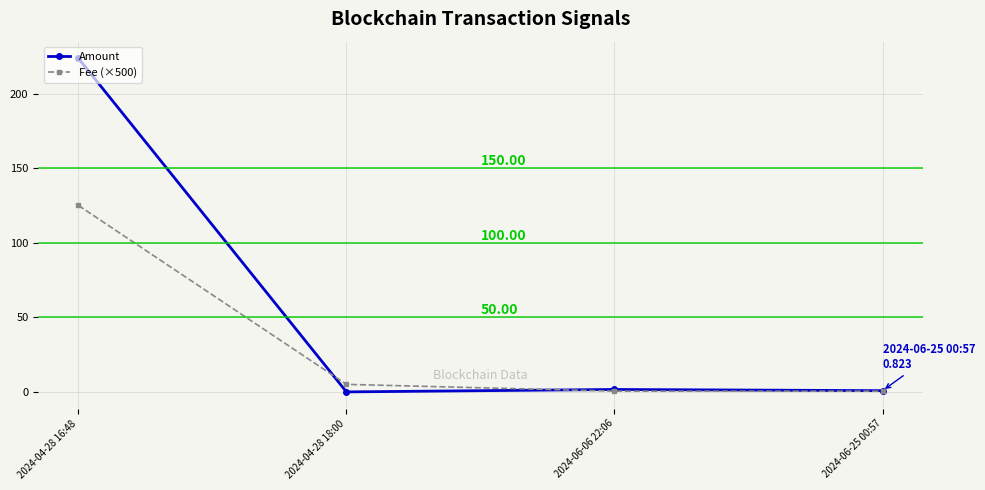

What is the total value across all series at 2024-06-25 00:57?

1.3